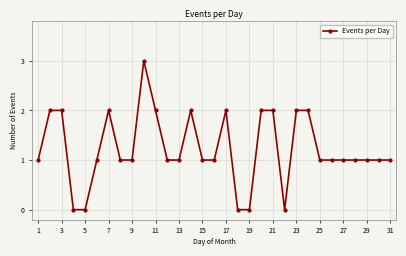

What is the value of the 26th point from the left?

1